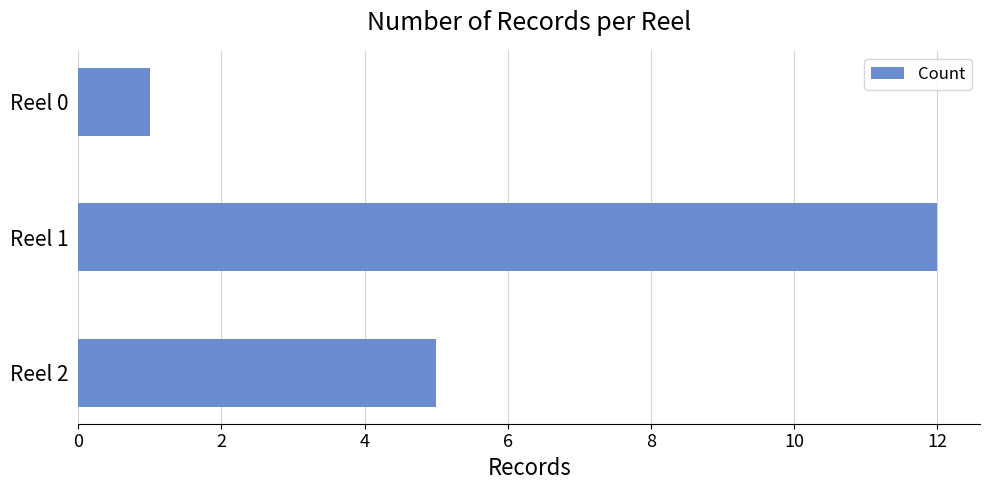

What is the sum of all values?

18